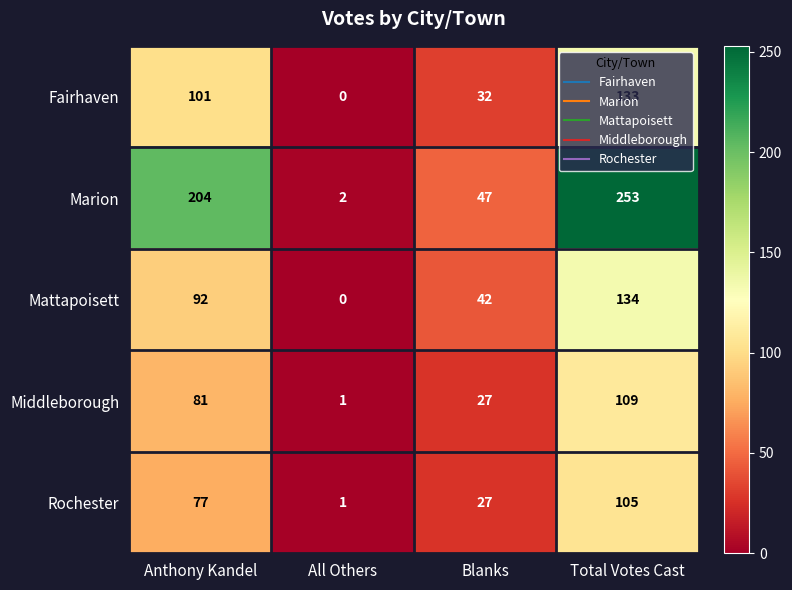

What is the sum of all Fairhaven values?

266